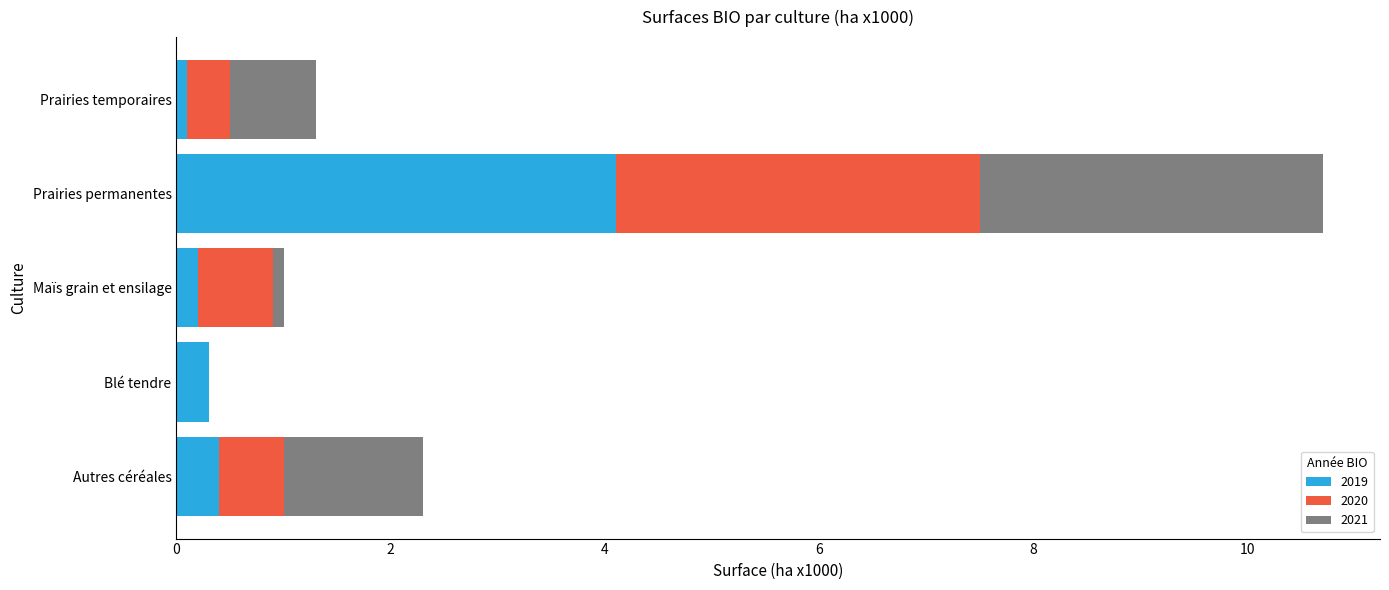

What is the maximum value for 2019?

4.1